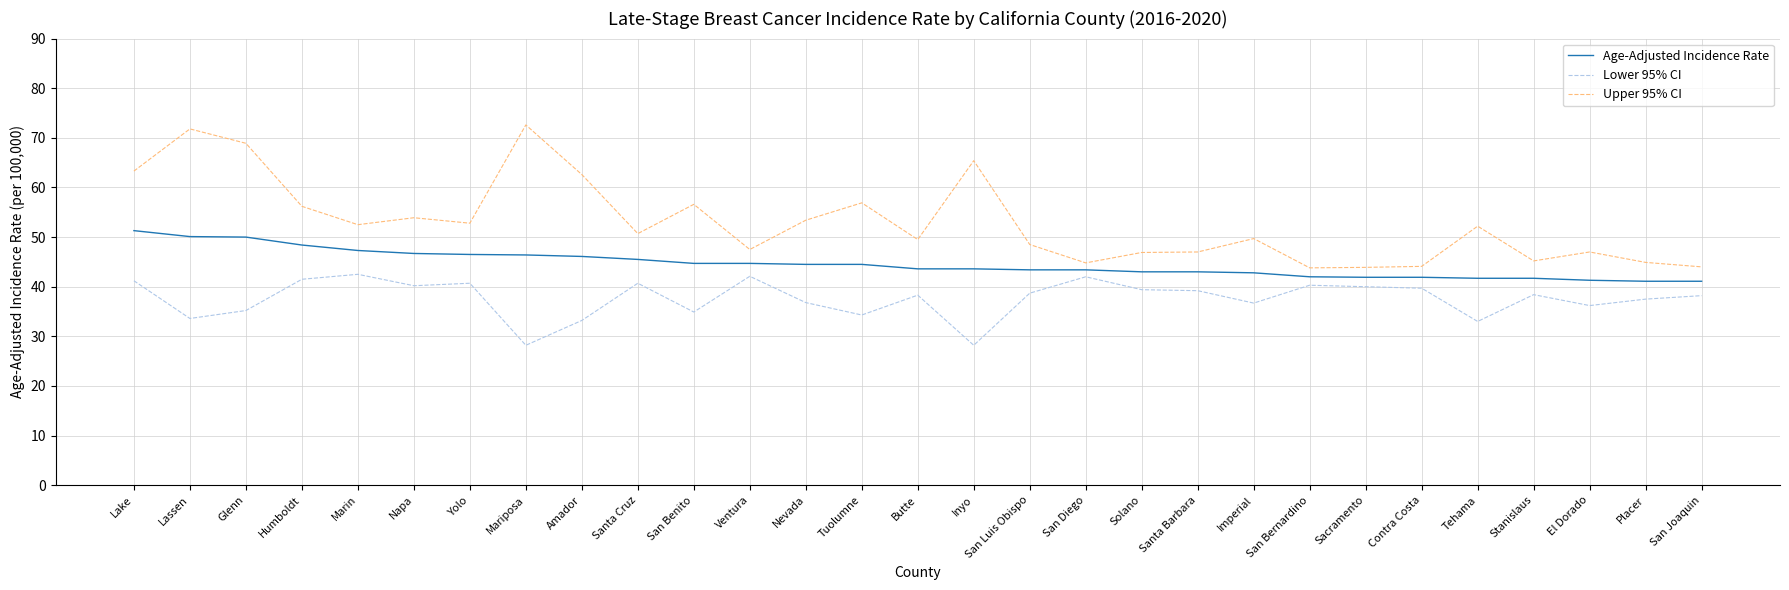

The value of Lower 95% CI at Solano is 16.1. True or false?

False